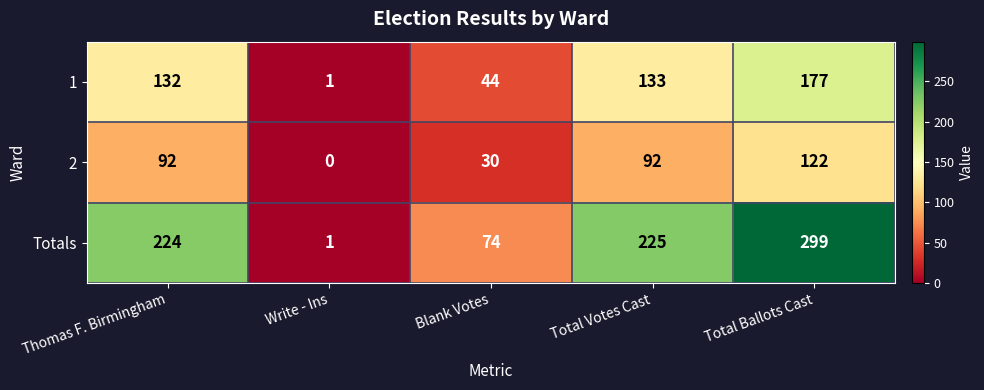

Rank the series by their average value, from highest to lowest.

Totals, 1, 2